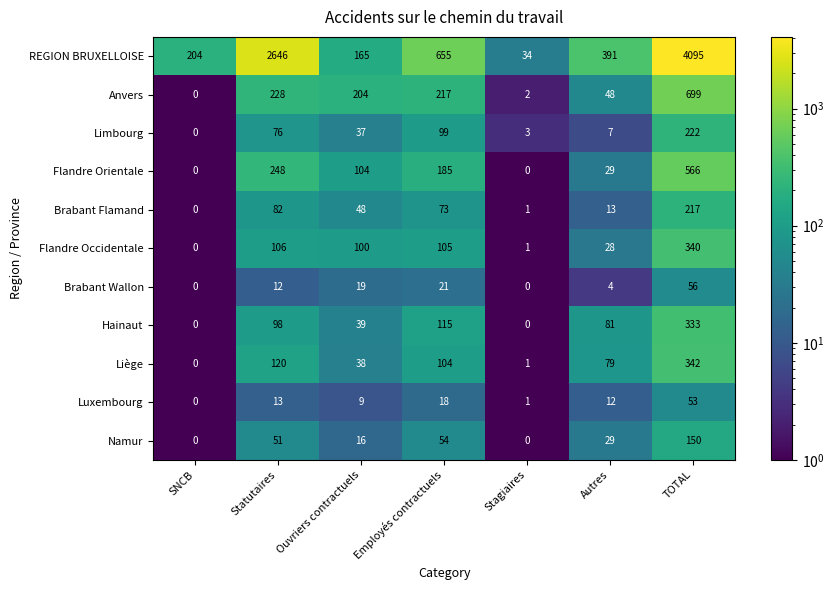

At which label is REGION BRUXELLOISE closest to 2064?

Statutaires